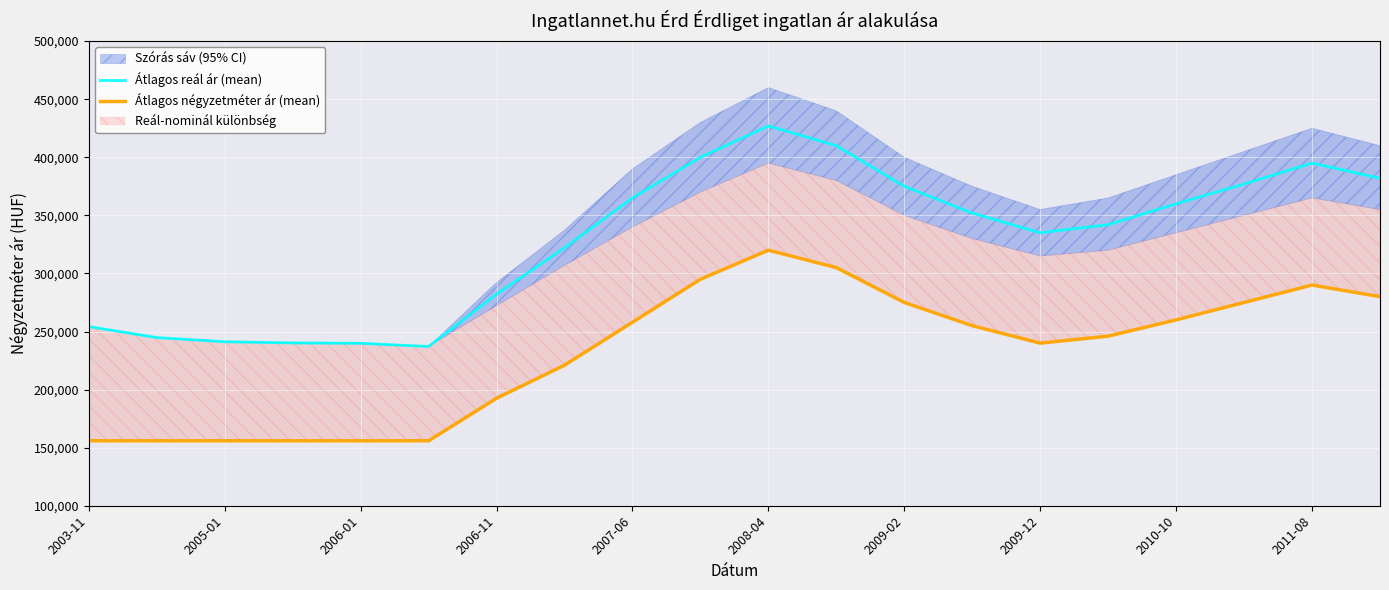

What is the minimum value for Átlagos reál ár (mean)?

237113